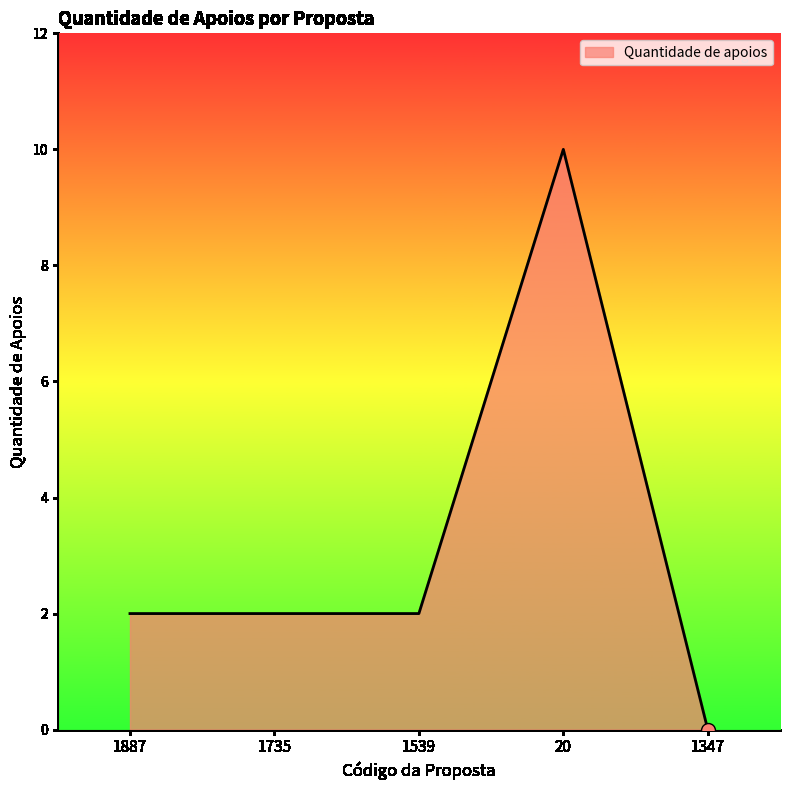

Between 1887 and 1347, which is larger?

1887